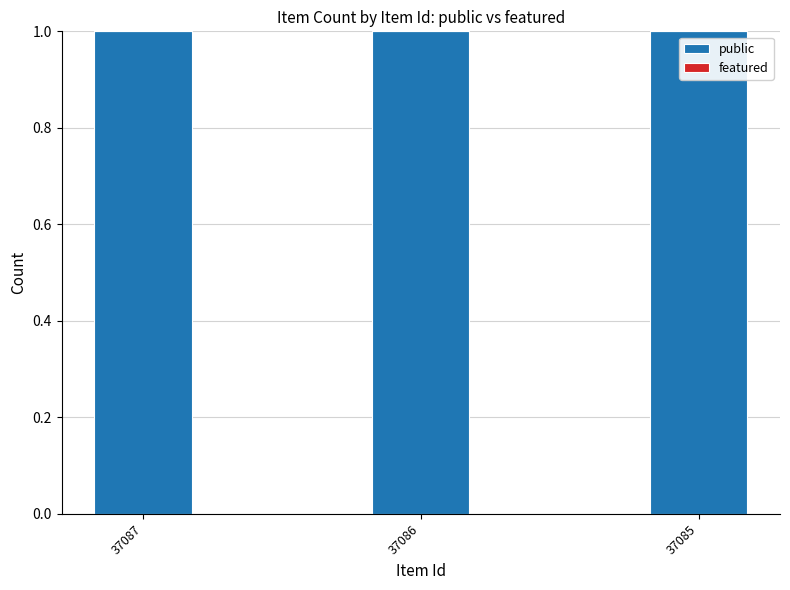

What are all the series names shown in the legend?

public, featured